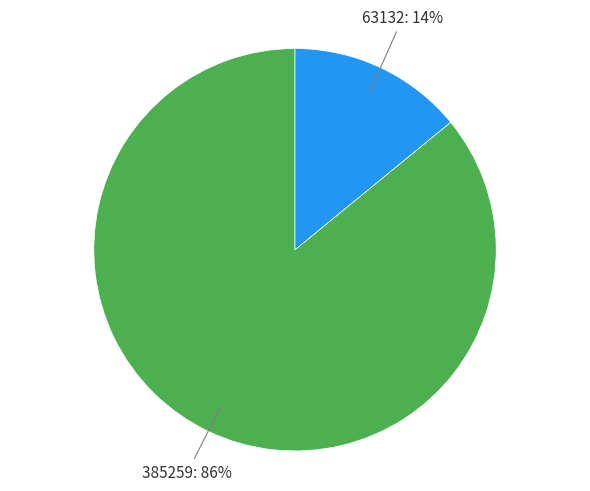

The 385259 slice represents 72% of the pie. True or false?

False